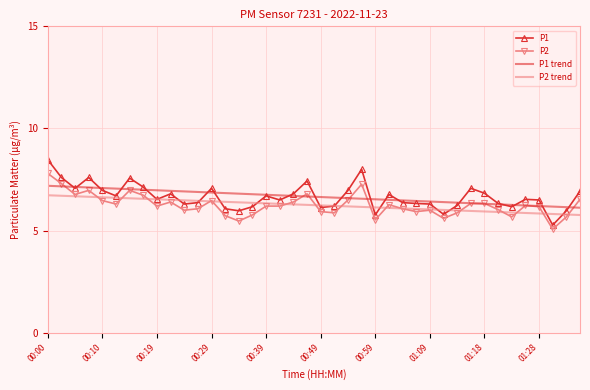

What is the minimum value shown in the chart?

5.1